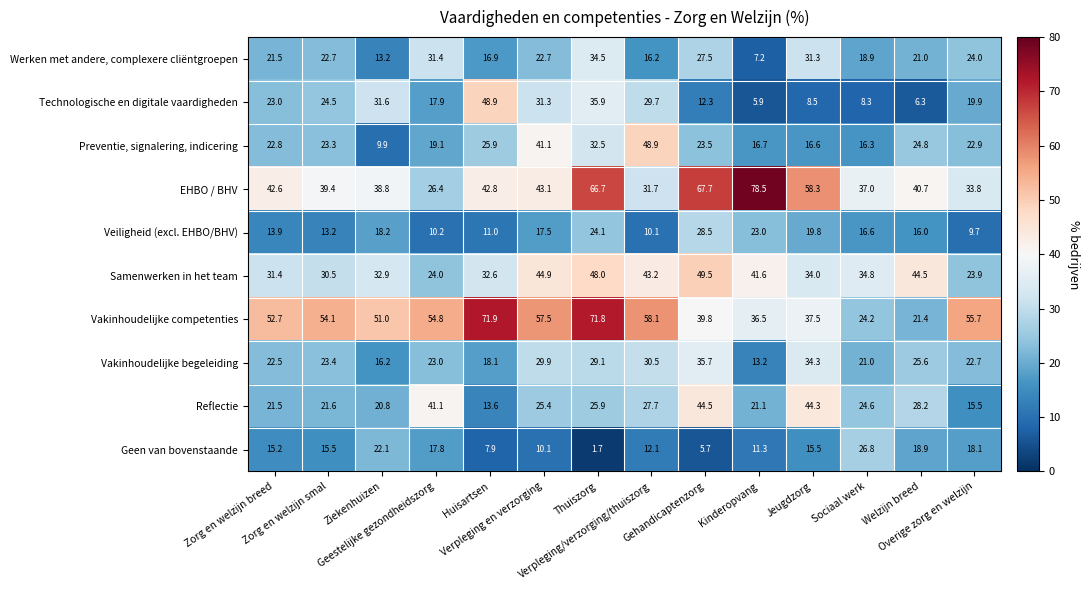

What is the difference between the maximum and second lowest values in the Vakinhoudelijke competenties series?

47.7